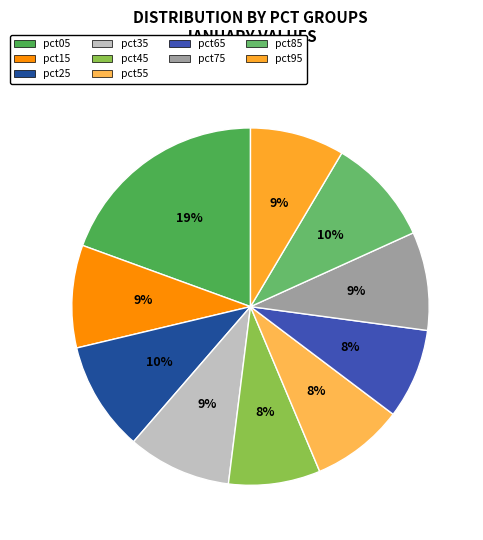

Is it true that pct45 is 8% of the pie?

True